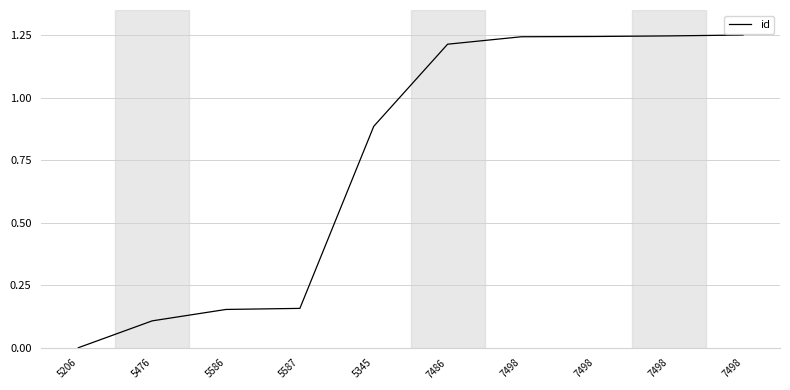

Rank the categories by value from highest to lowest.

7498, 7498, 7498, 7498, 7486, 5345, 5587, 5586, 5476, 5206